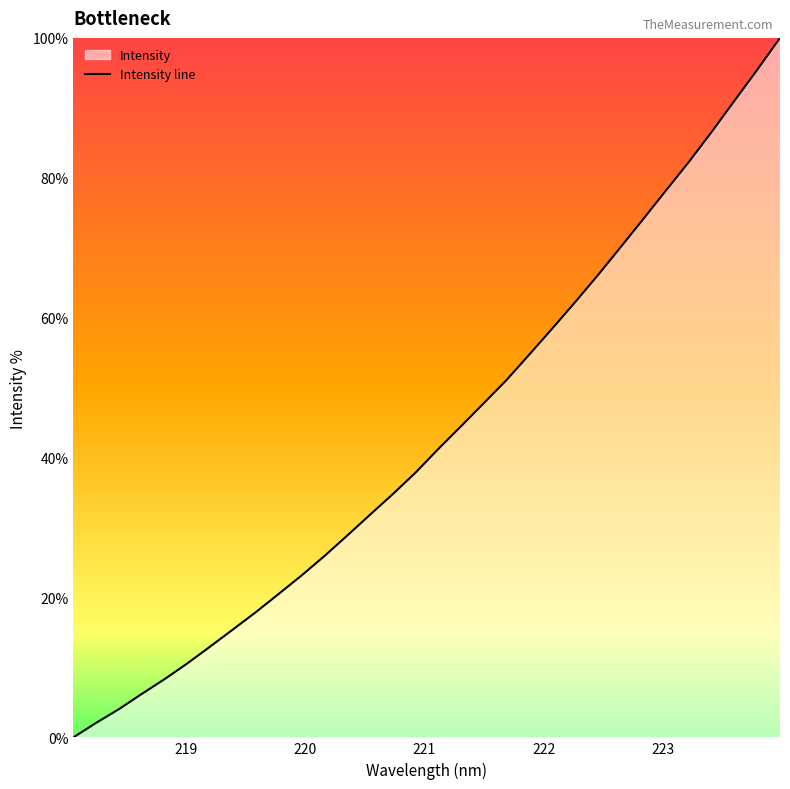

What is the difference between the maximum and minimum values?

100.0